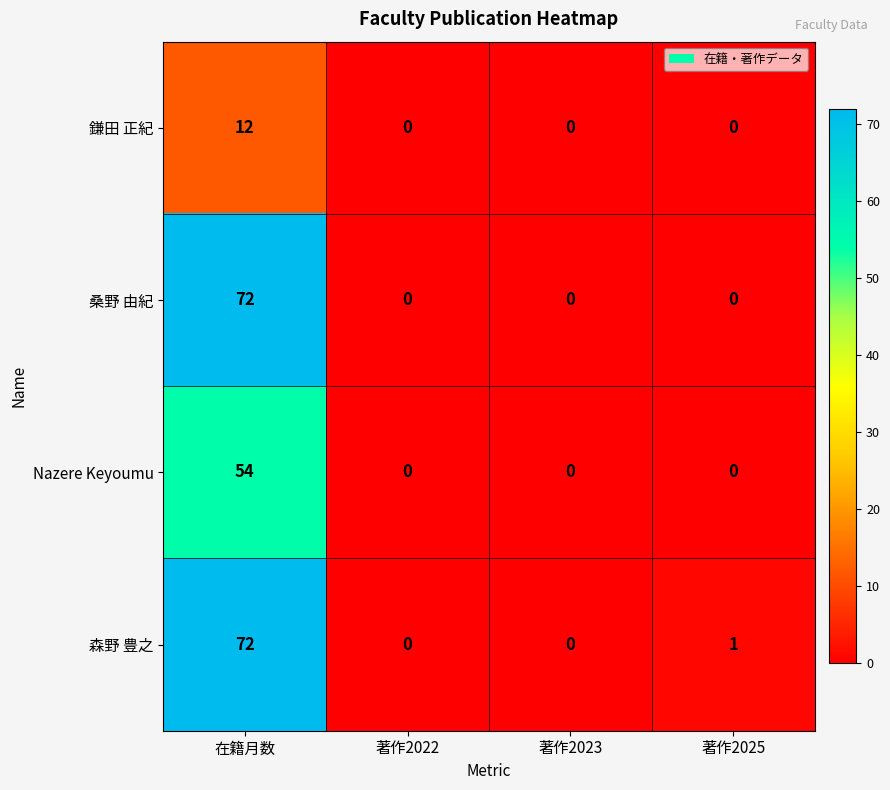

At which label is 森野 豊之 closest to 36?

著作2025